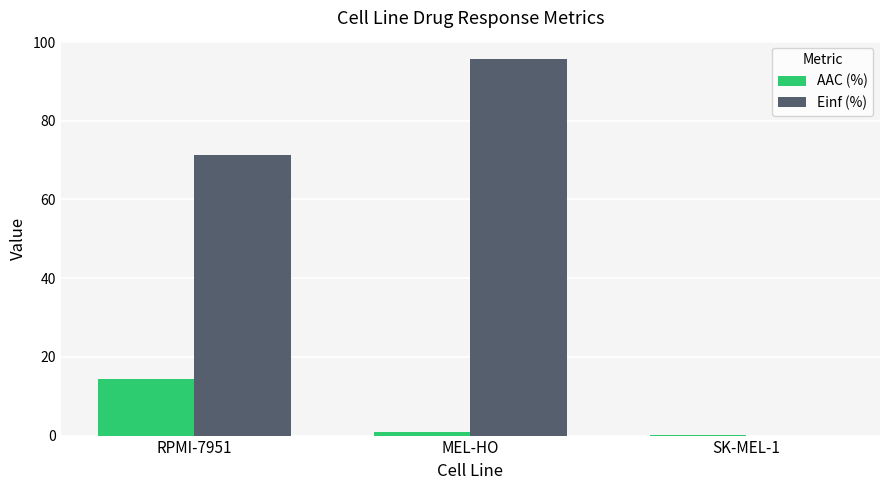

What is the difference between the Einf (%) values at RPMI-7951 and SK-MEL-1?

71.4